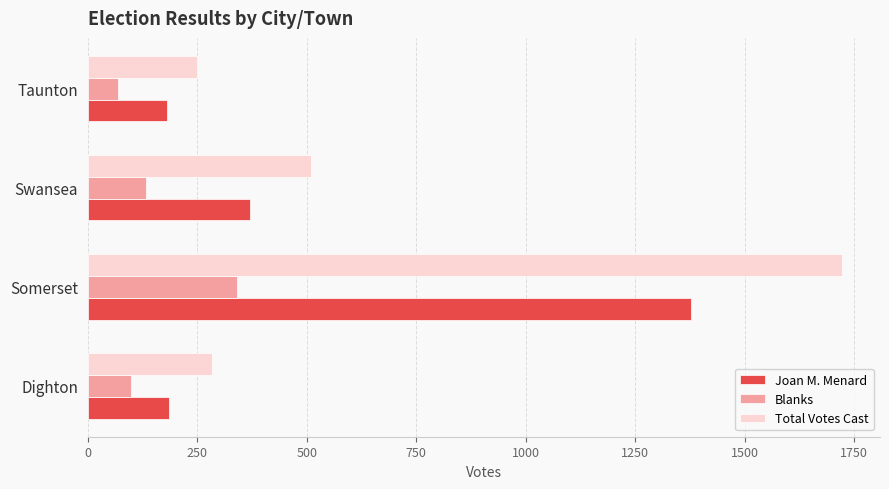

At Swansea, list the series in order from largest to smallest.

Total Votes Cast, Joan M. Menard, Blanks